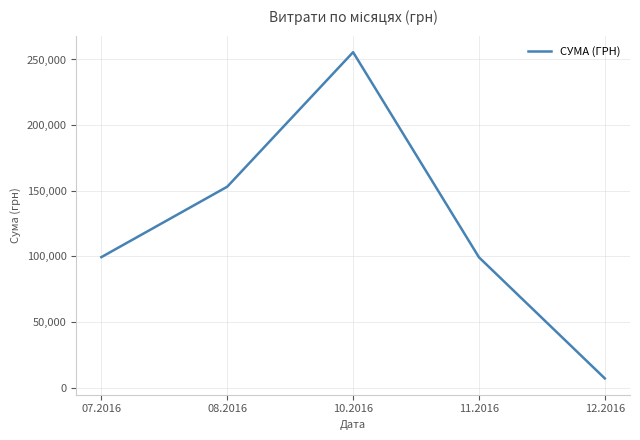

What is the difference between the maximum and minimum values?

248470.2